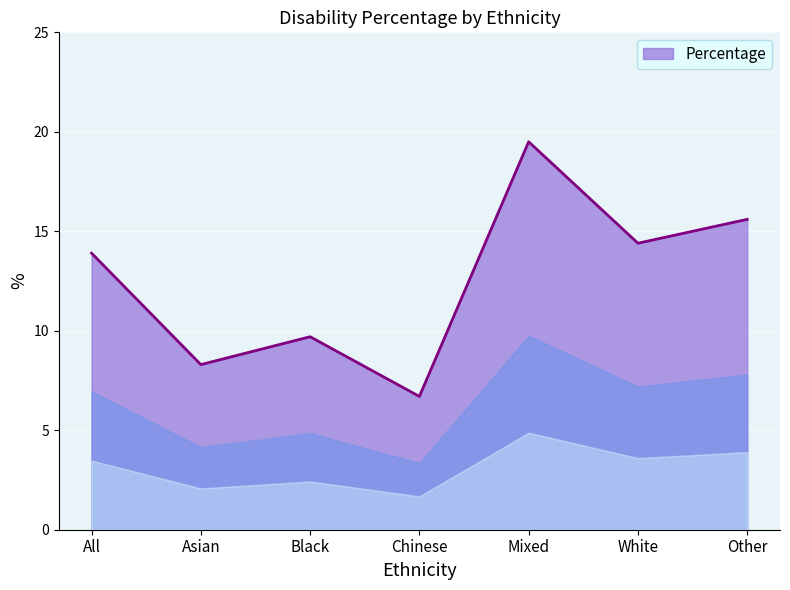

What is the sum of the values at All and Other?

29.5